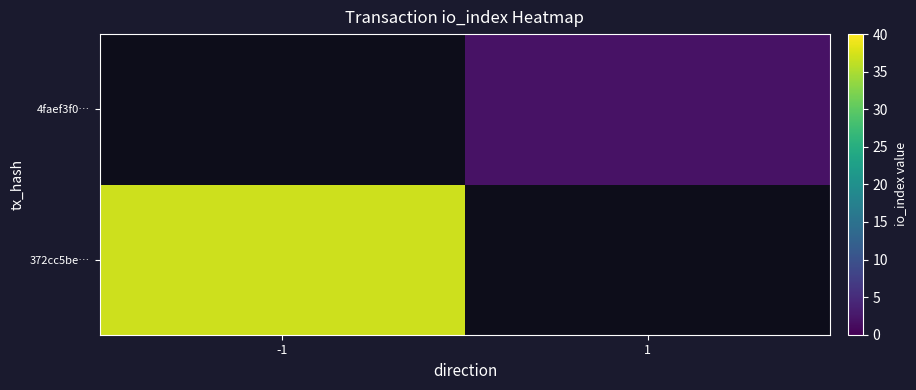

How many values in 4faef3f0… are above zero?

1